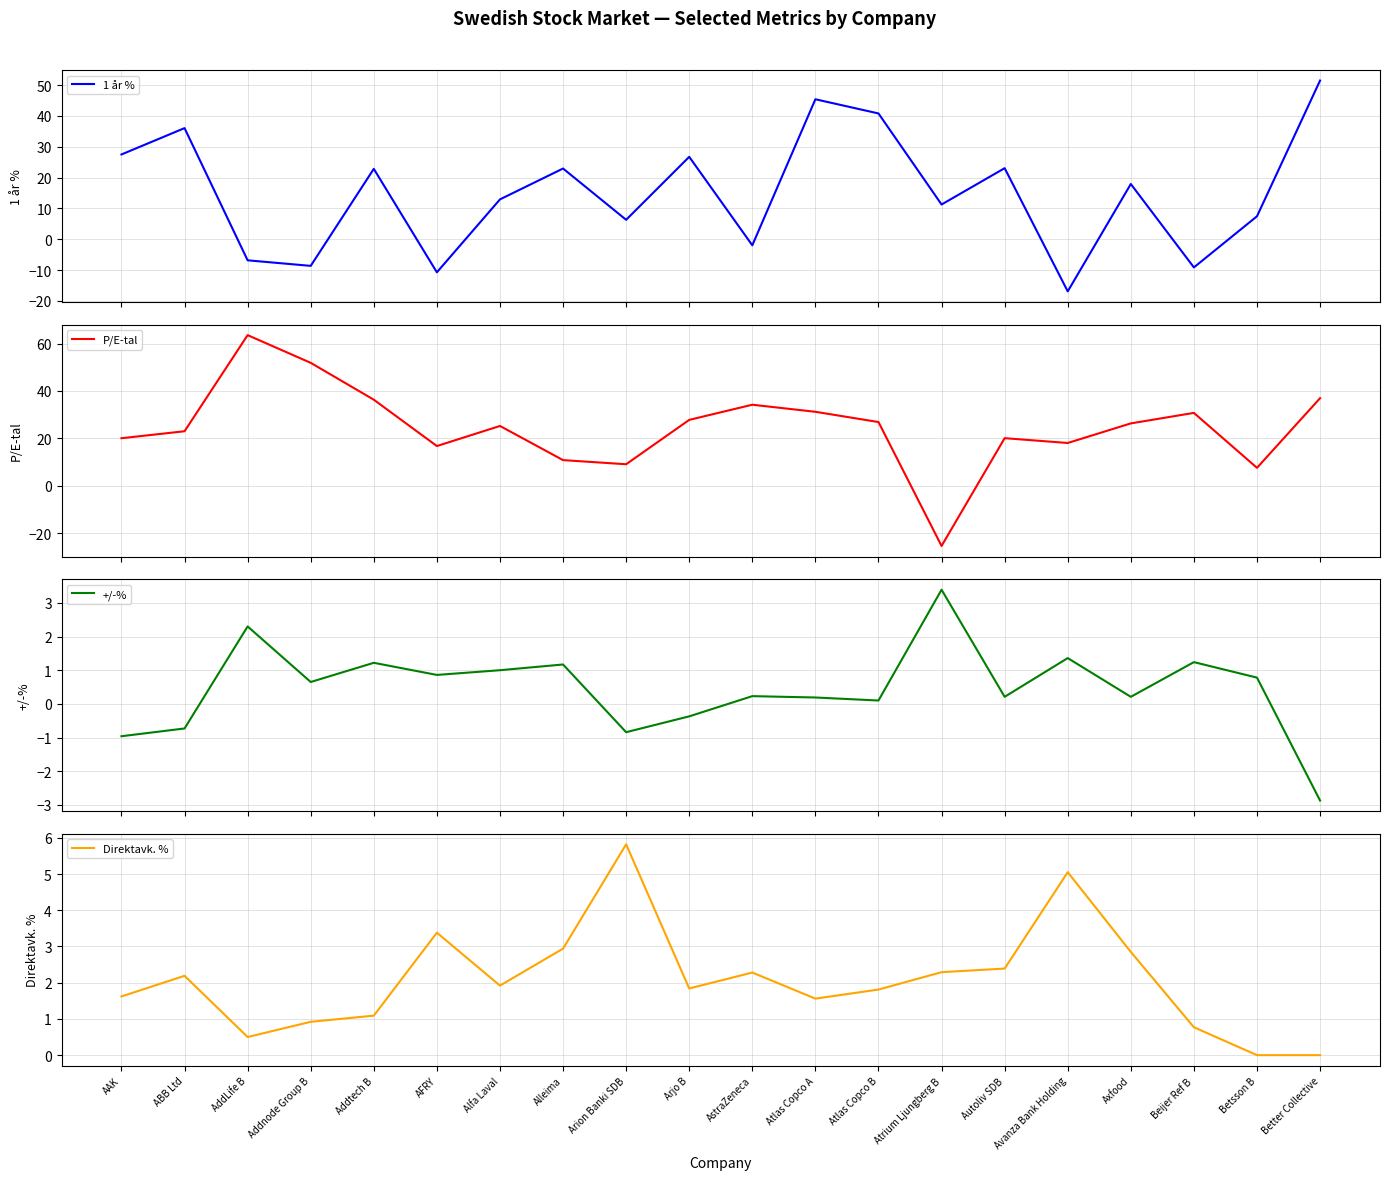

Reading left to right, transcribe all the data shown in this chart.

1 år %: 27.5	36.0	-6.8	-8.6	22.8	-10.7	12.9	22.9	6.3	26.7	-1.9	45.4	40.8	11.3	23.1	-16.9	17.9	-9.1	7.5	51.5
P/E-tal: 20.1	23.0	63.5	51.9	36.3	16.8	25.2	10.8	9.1	27.8	34.2	31.2	26.9	-25.4	20.1	18.1	26.3	30.8	7.6	37.0
+/-%: -1.0	-0.7	2.3	0.7	1.2	0.9	1.0	1.2	-0.8	-0.4	0.2	0.2	0.1	3.4	0.2	1.4	0.2	1.2	0.8	-2.9
Direktavk. %: 1.6	2.2	0.5	0.9	1.1	3.4	1.9	2.9	5.8	1.8	2.3	1.6	1.8	2.3	2.4	5.0	2.9	0.8	0.0	0.0